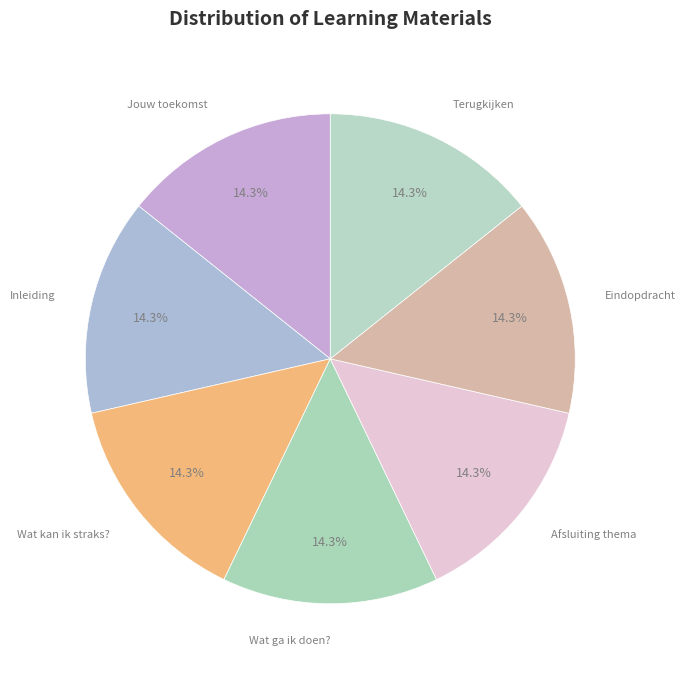

Rank the categories by value from lowest to highest.

Jouw toekomst, Inleiding, Wat kan ik straks?, Wat ga ik doen?, Afsluiting thema, Eindopdracht, Terugkijken